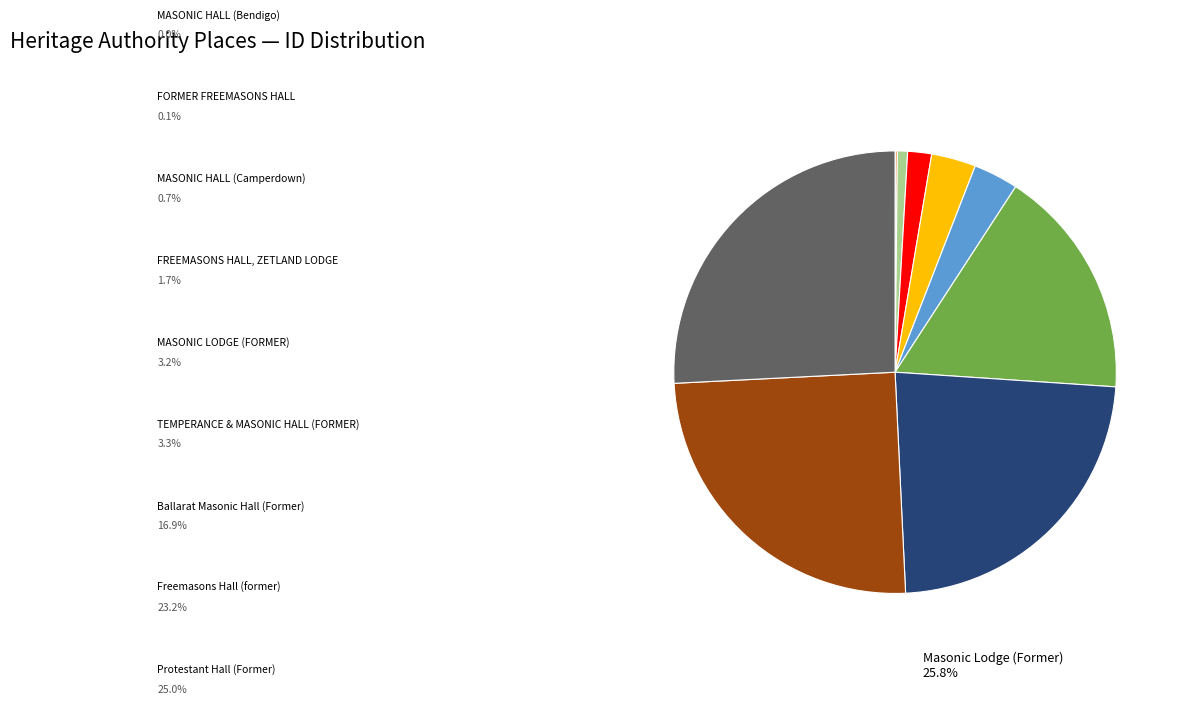

Is there a majority slice in this chart?

No